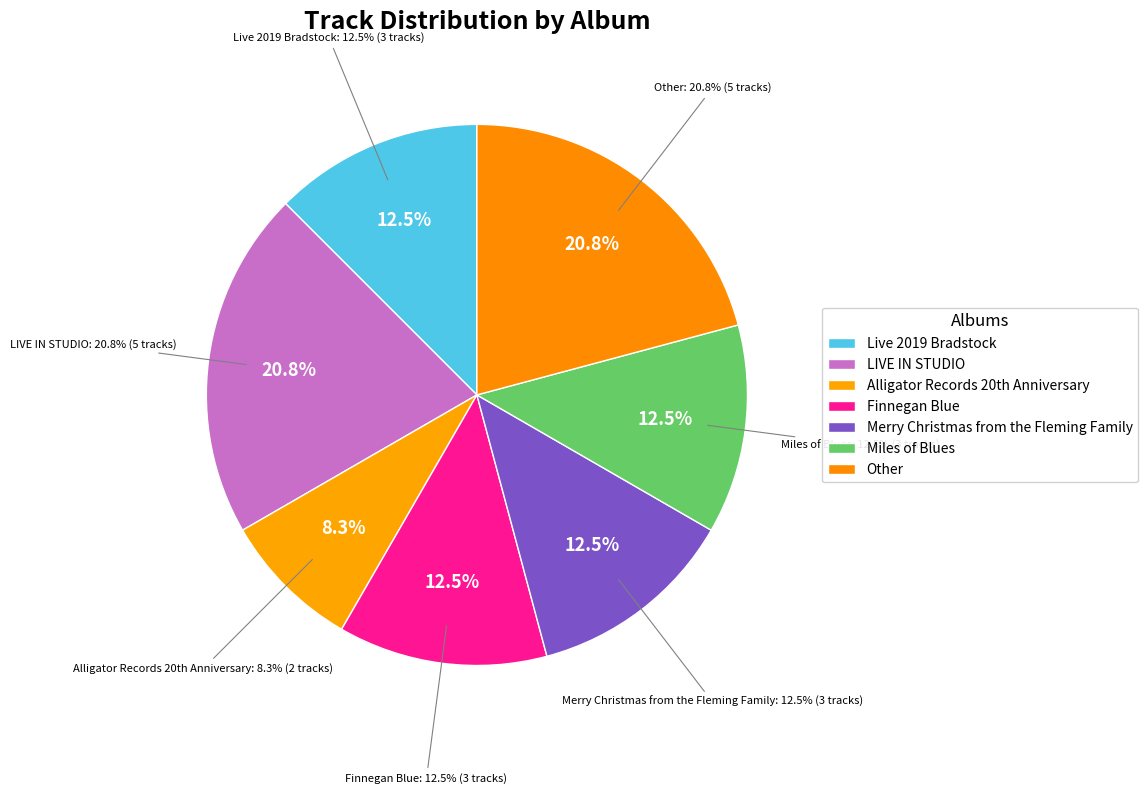

What is the change in value from LIVE IN STUDIO to Miles of Blues?

-2